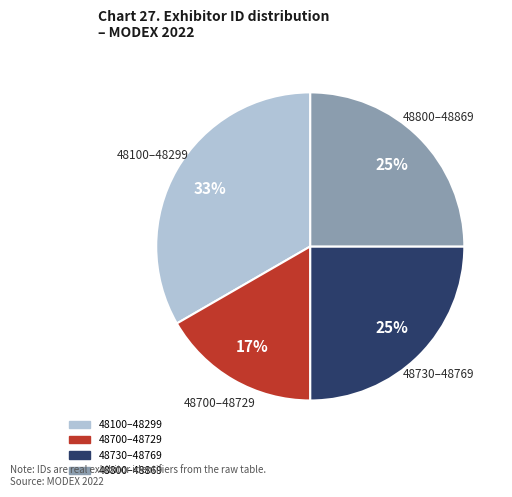

To the nearest percent, what is the average slice percentage?

25%